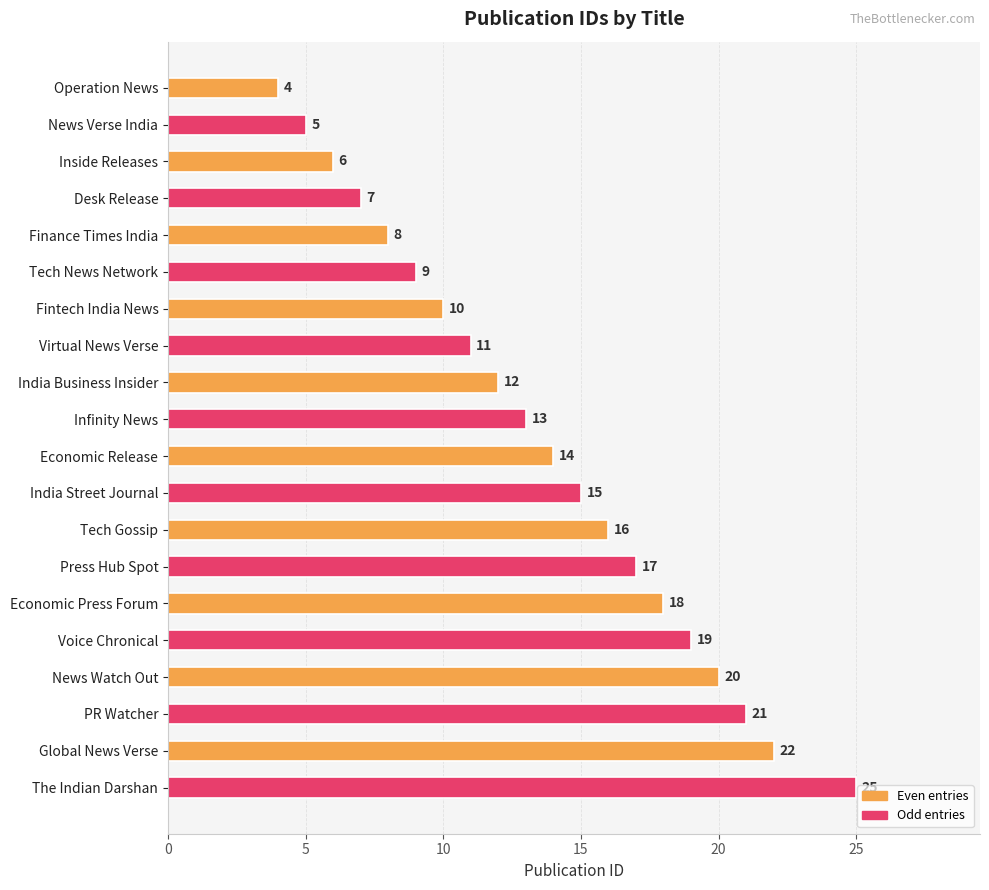

What is the sum of all values?

272